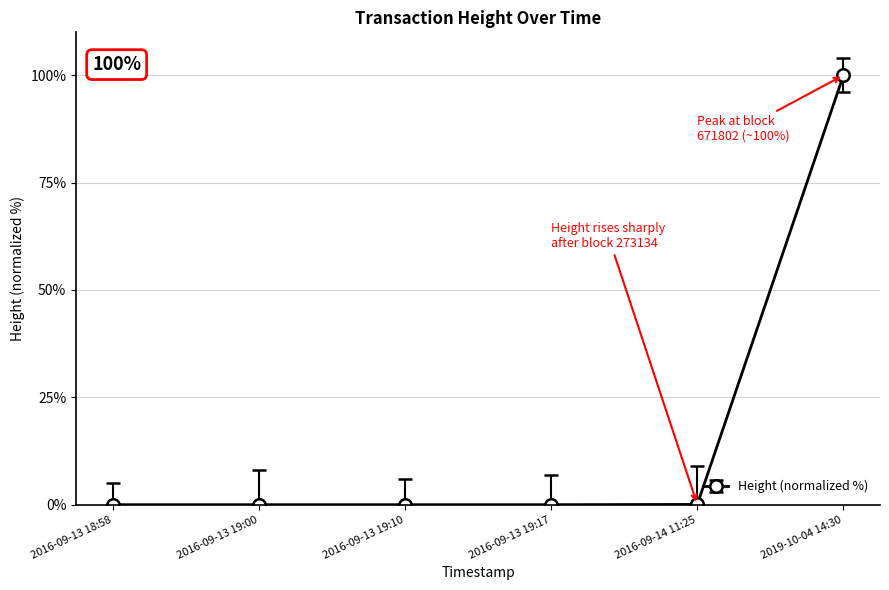

What is the difference between the maximum and minimum values?

100.0